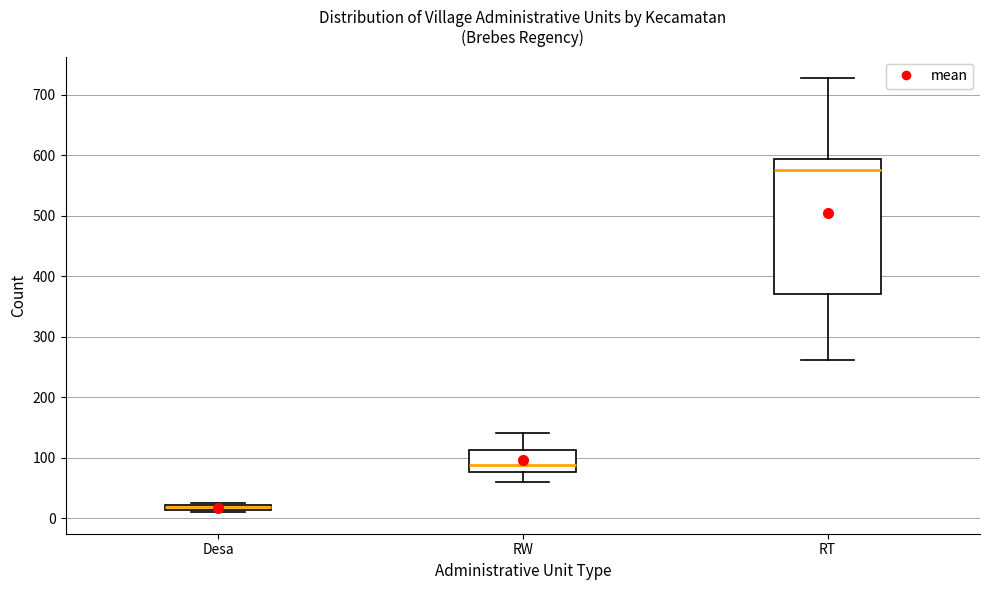

Which box is the tallest, from its lower edge to its upper edge?

RT